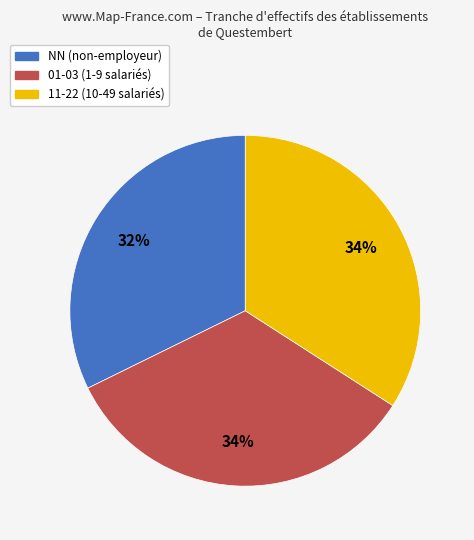

To the nearest percent, what is the difference between the largest and smallest slice percentages?

2%